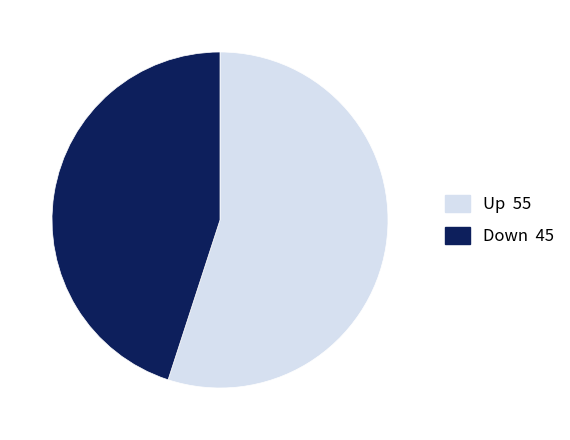

Is there a majority slice in this chart?

Yes